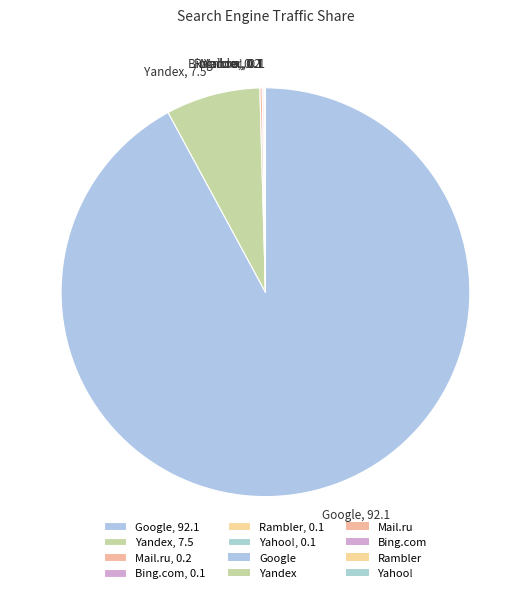

Does any single category account for the majority?

Yes